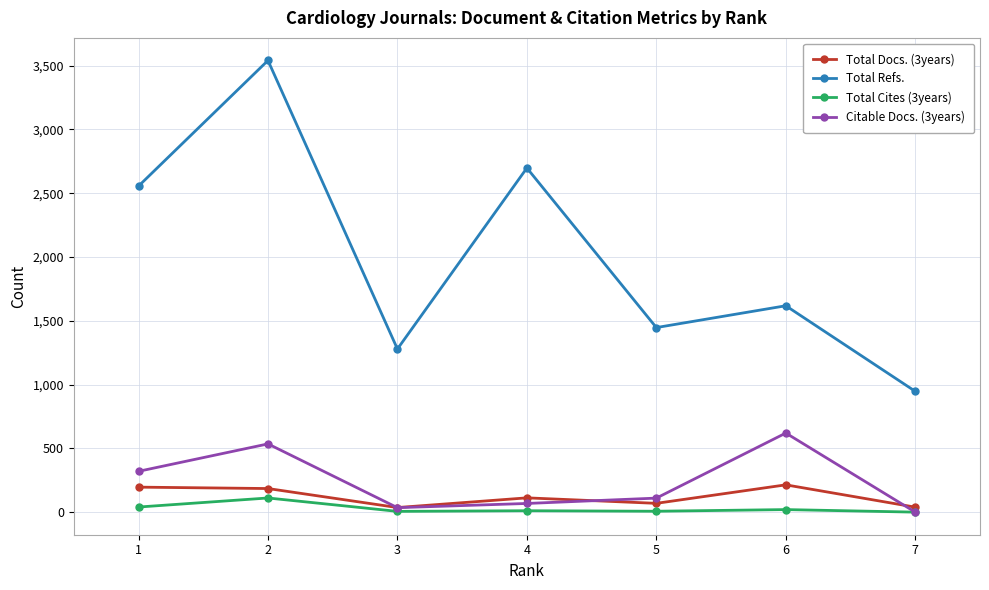

What are all the series names shown in the legend?

Total Docs. (3years), Total Refs., Total Cites (3years), Citable Docs. (3years)